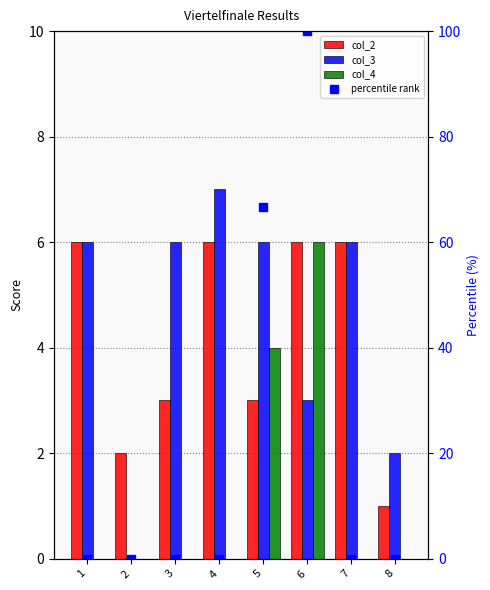

Which label corresponds to the smallest value in the chart?

2